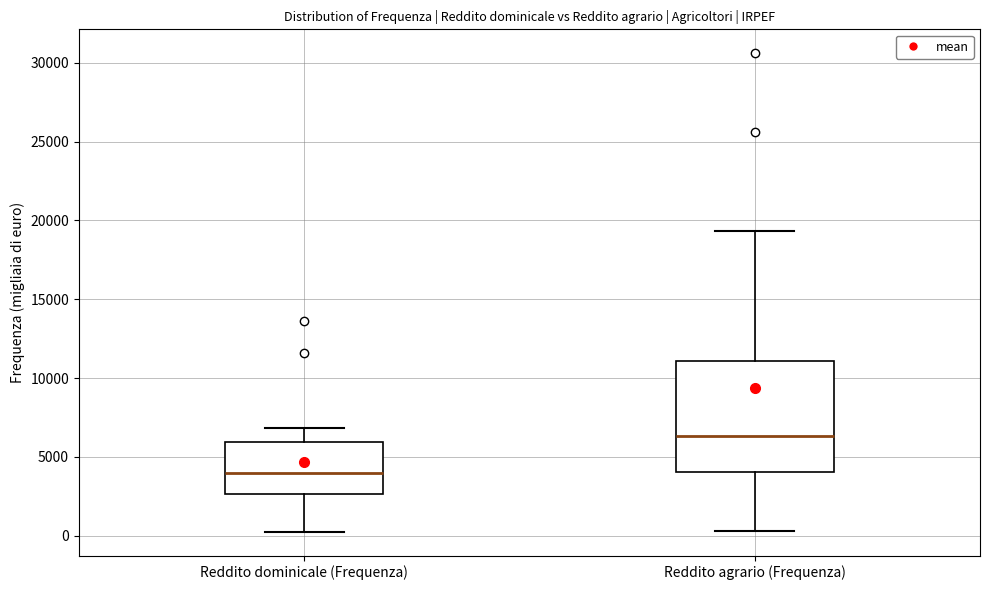

Which box has the highest median line?

Reddito agrario (Frequenza)